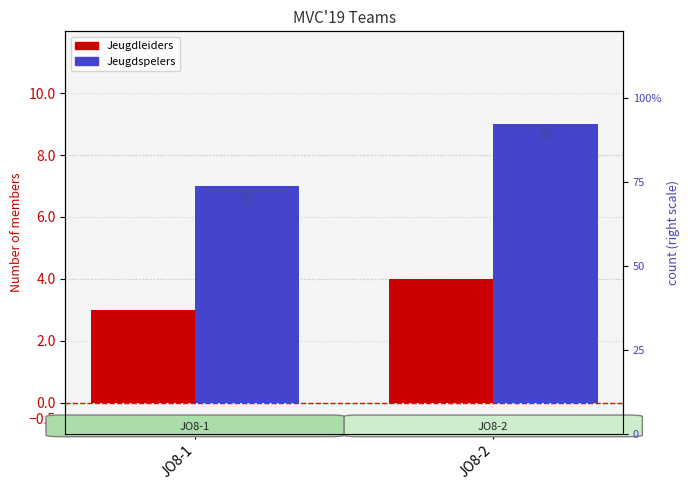

How many data points in Jeugdspelers are less than 9?

1